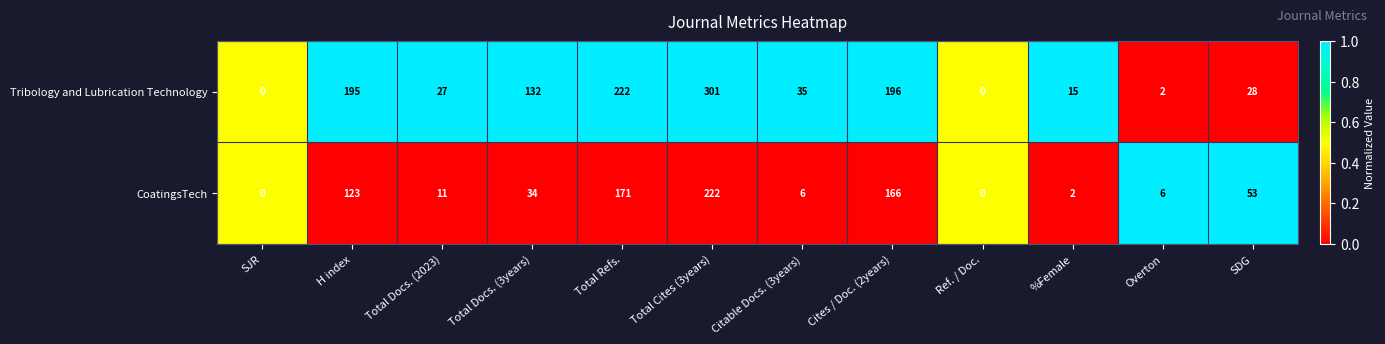

The Tribology and Lubrication Technology series shows 35 at Citable Docs. (3years). True or false?

True